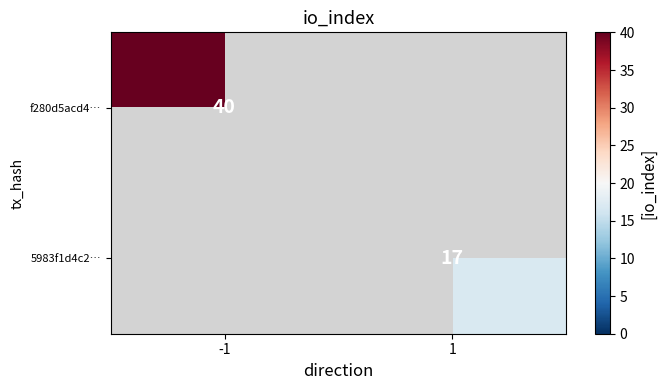

The value of f280d5acd4… at -1 is 40. True or false?

True